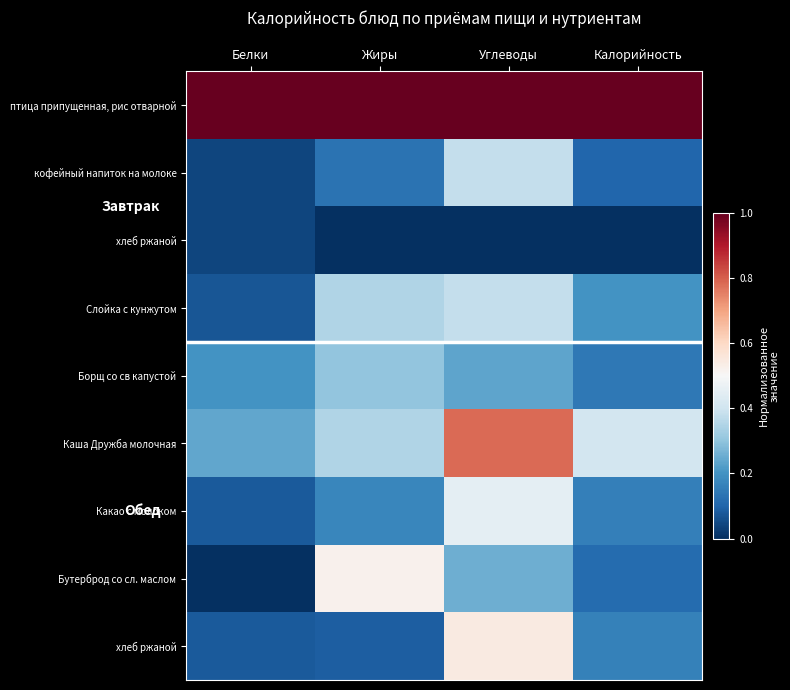

What is the spread (max minus min) of values at Калорийность?

1.0